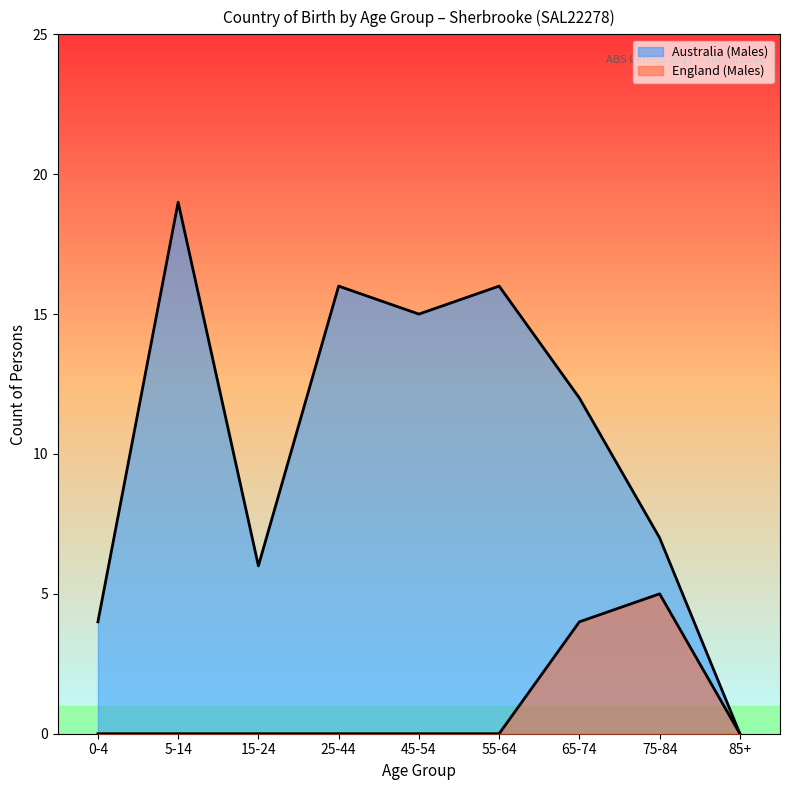

Does the chart display data point markers on the line(s)?

No